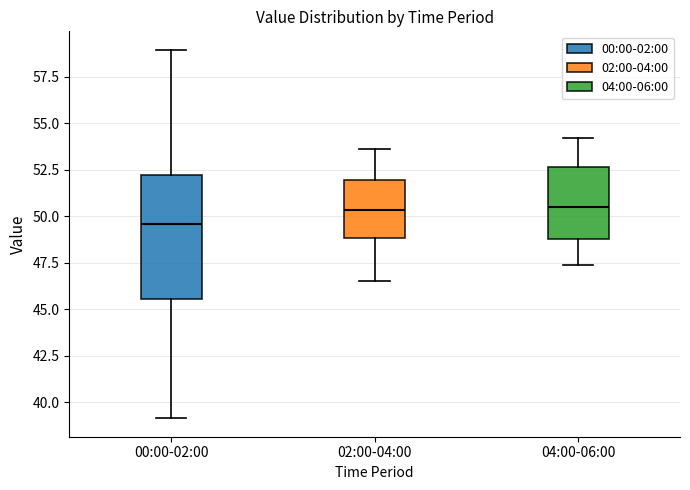

Reading left to right, transcribe this box plot: for each box, give where its median line is, the range the box spans, and where its two whiskers end, as read against the y-axis. The values are not printed on the chart, so give them approximately, as read against the axis.

00:00-02:00: median 49.5, box 45.5 to 52.0, whiskers 39.0 to 59.0
02:00-04:00: median 50.5, box 49.0 to 52.0, whiskers 46.5 to 53.5
04:00-06:00: median 50.5, box 49.0 to 52.5, whiskers 47.5 to 54.0